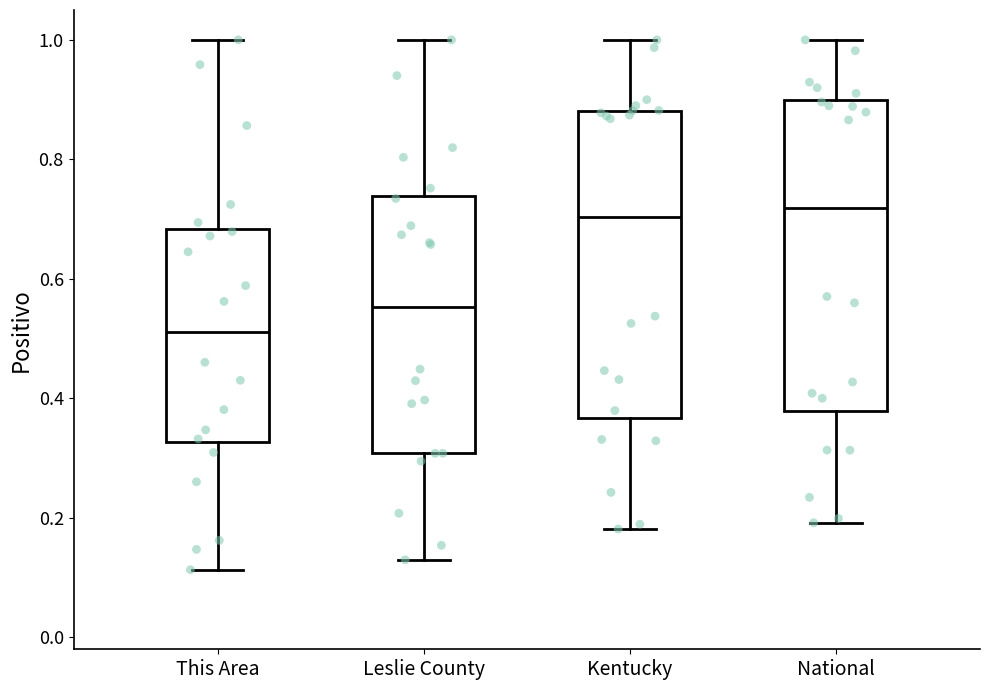

Reading left to right, transcribe this box plot: for each box, give where its median line is, the range the box spans, and where its two whiskers end, as read against the y-axis. The values are not printed on the chart, so give them approximately, as read against the axis.

This Area: median 0.52, box 0.32 to 0.68, whiskers 0.12 to 1.00
Leslie County: median 0.56, box 0.30 to 0.74, whiskers 0.12 to 1.00
Kentucky: median 0.70, box 0.36 to 0.88, whiskers 0.18 to 1.00
National: median 0.72, box 0.38 to 0.90, whiskers 0.20 to 1.00